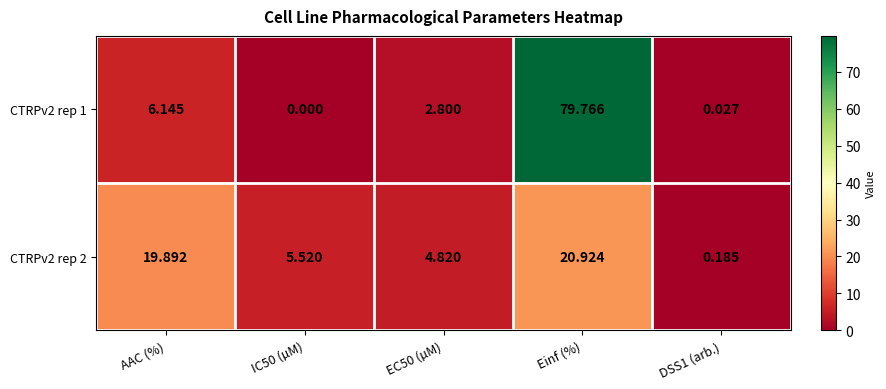

How many values in the CTRPv2 rep 2 series are below 5?

2